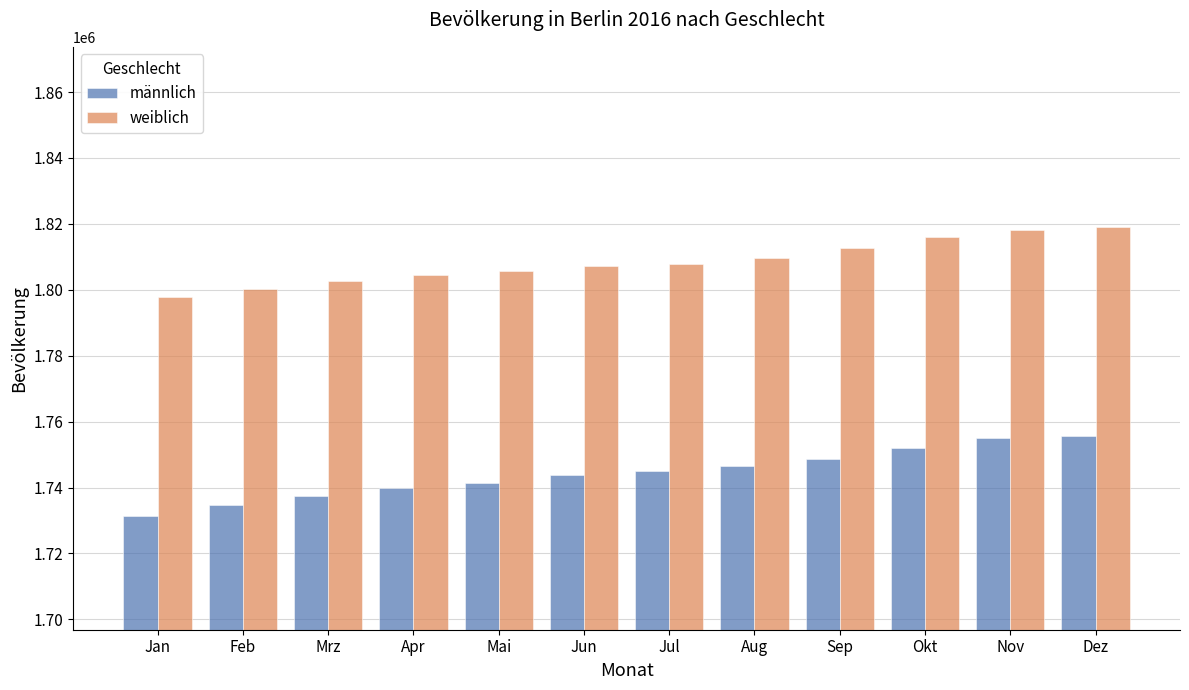

How many bars are there in each group?

2